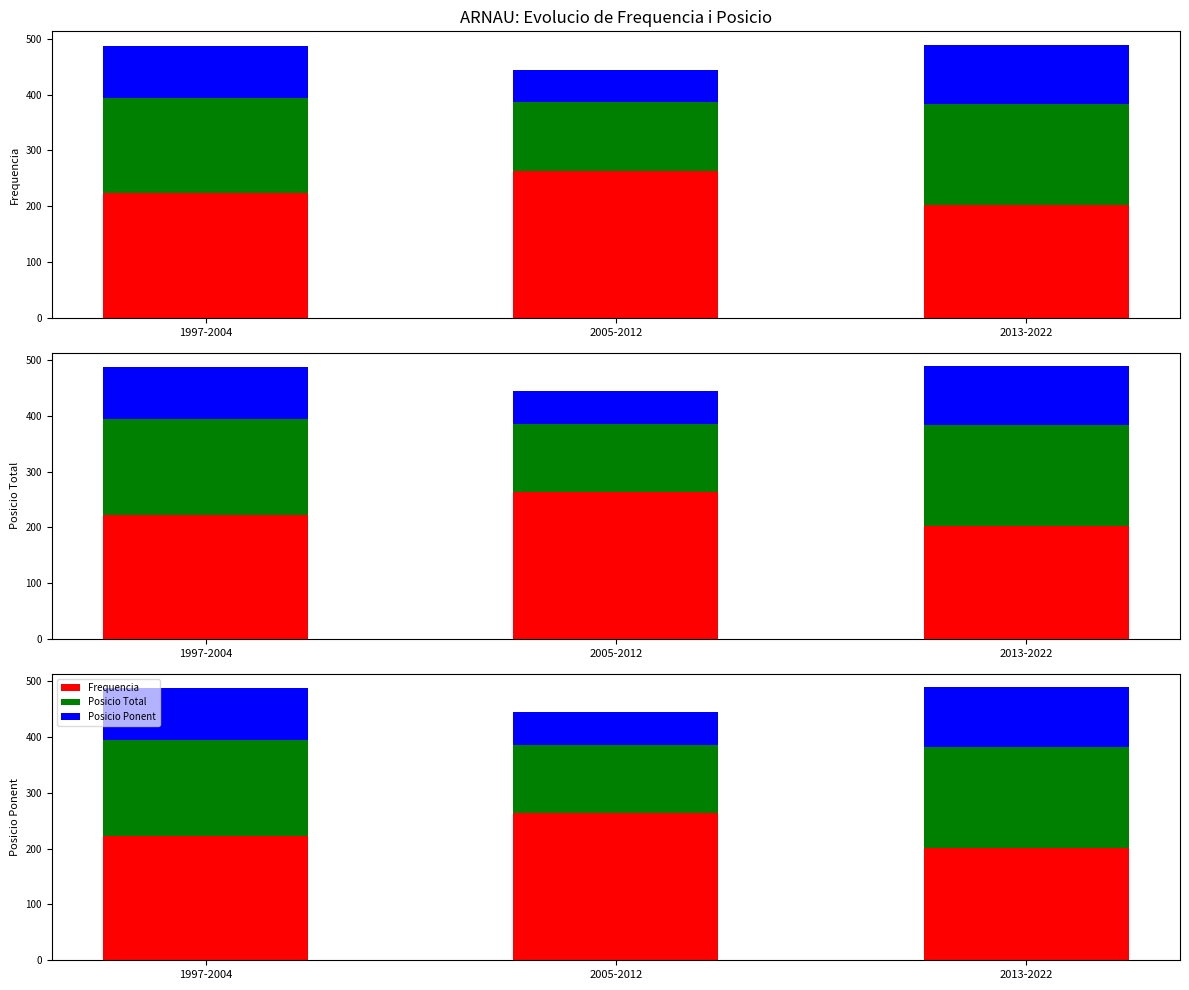

At which category is the sum across all series the highest?

2013-2022